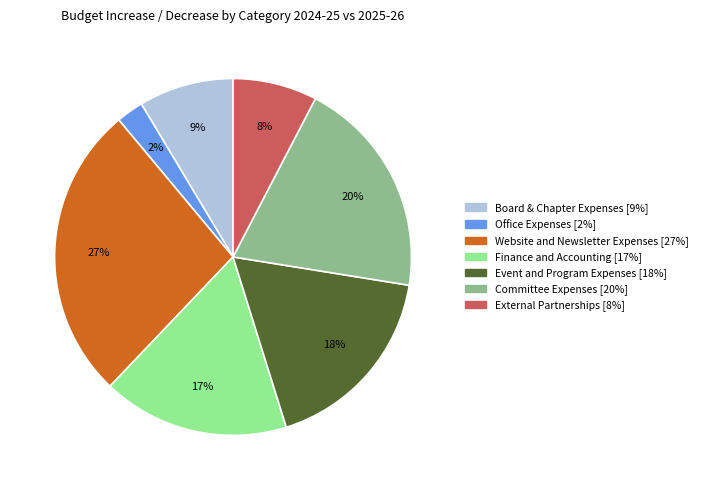

True or false: Finance and Accounting accounts for 17% of the total.

True